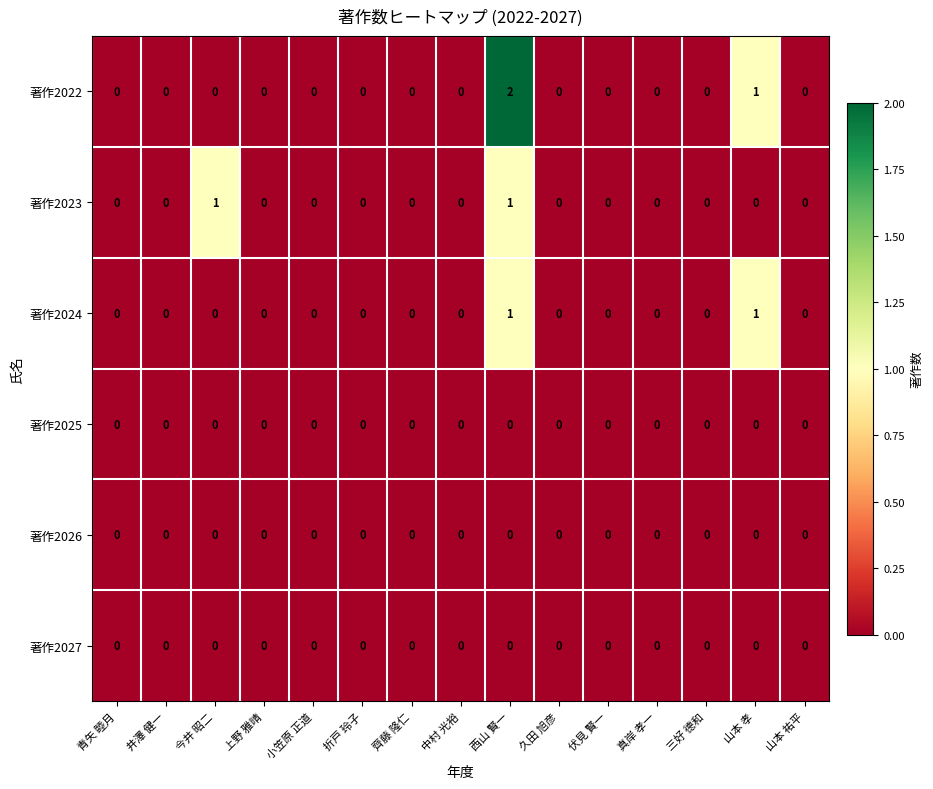

What is the maximum value shown in the chart?

2